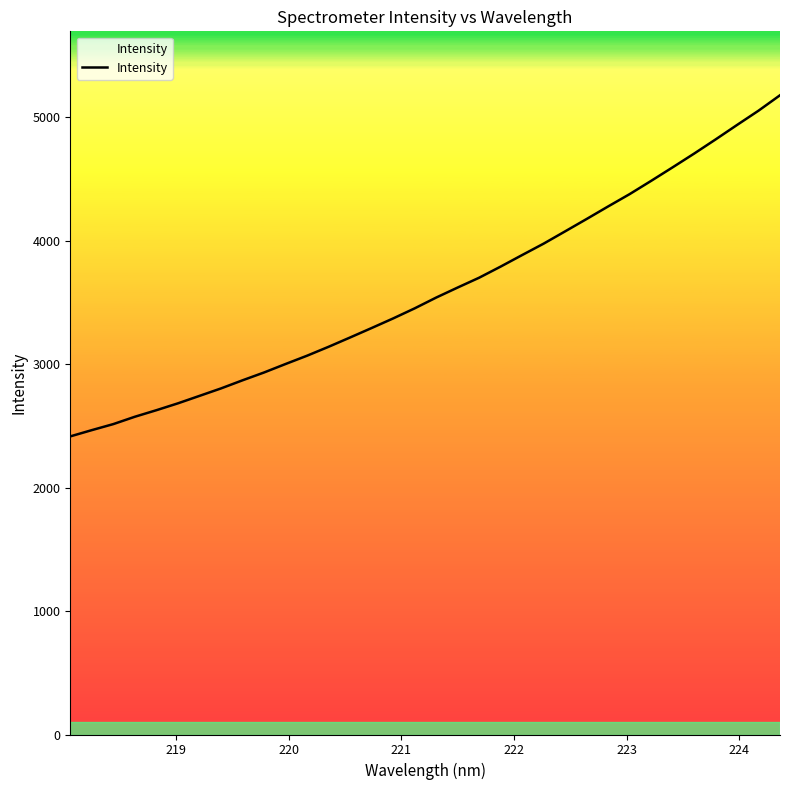

What is the difference between the maximum and minimum values?

2763.0